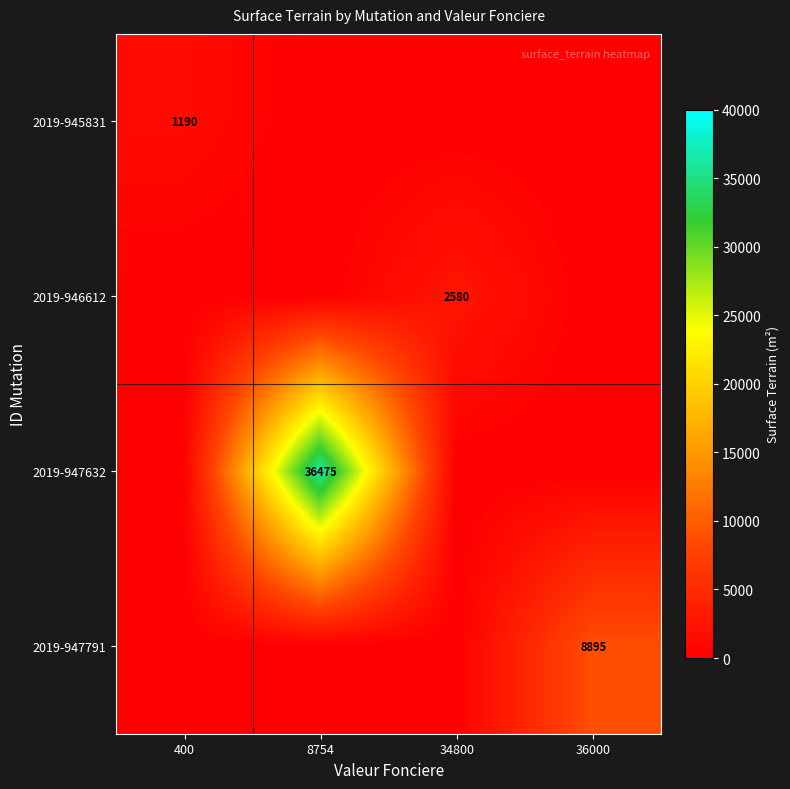

What is the difference between the maximum and minimum values in the 2019-945831 series?

1189